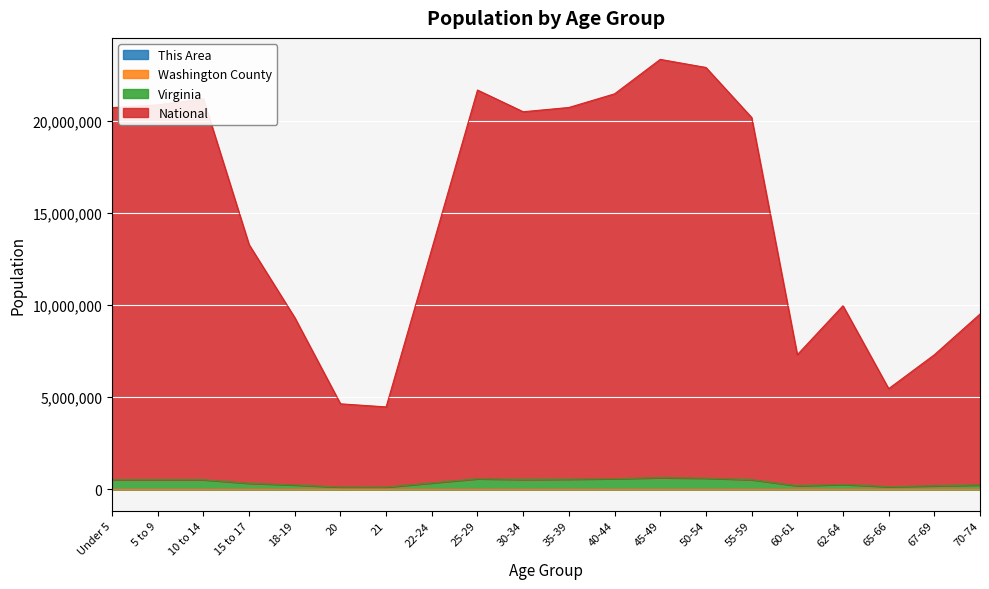

At which label does National reach its peak?

45-49